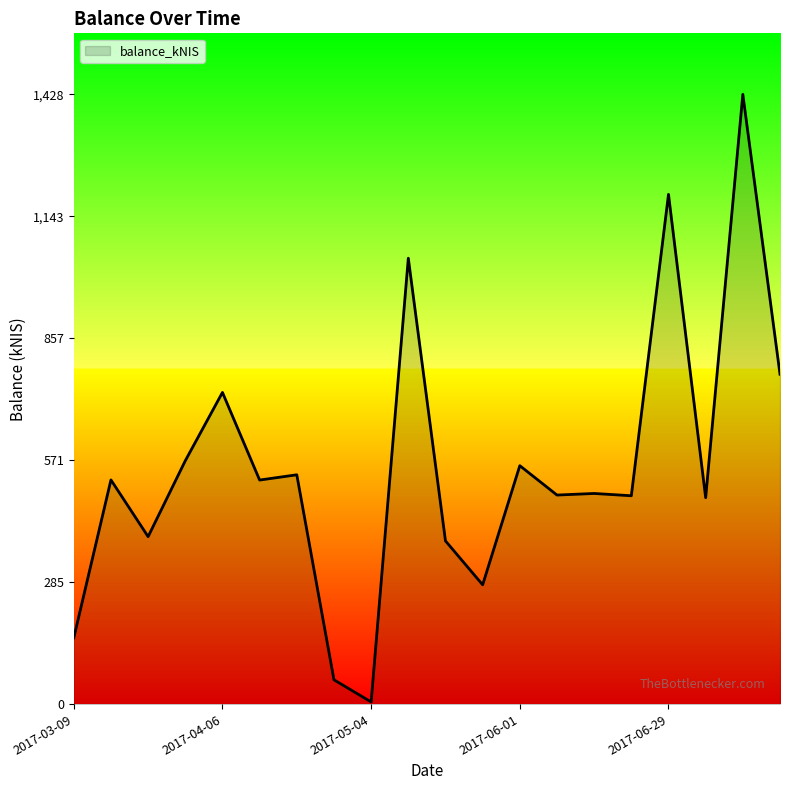

What is the difference between the maximum and minimum values?

1423.8